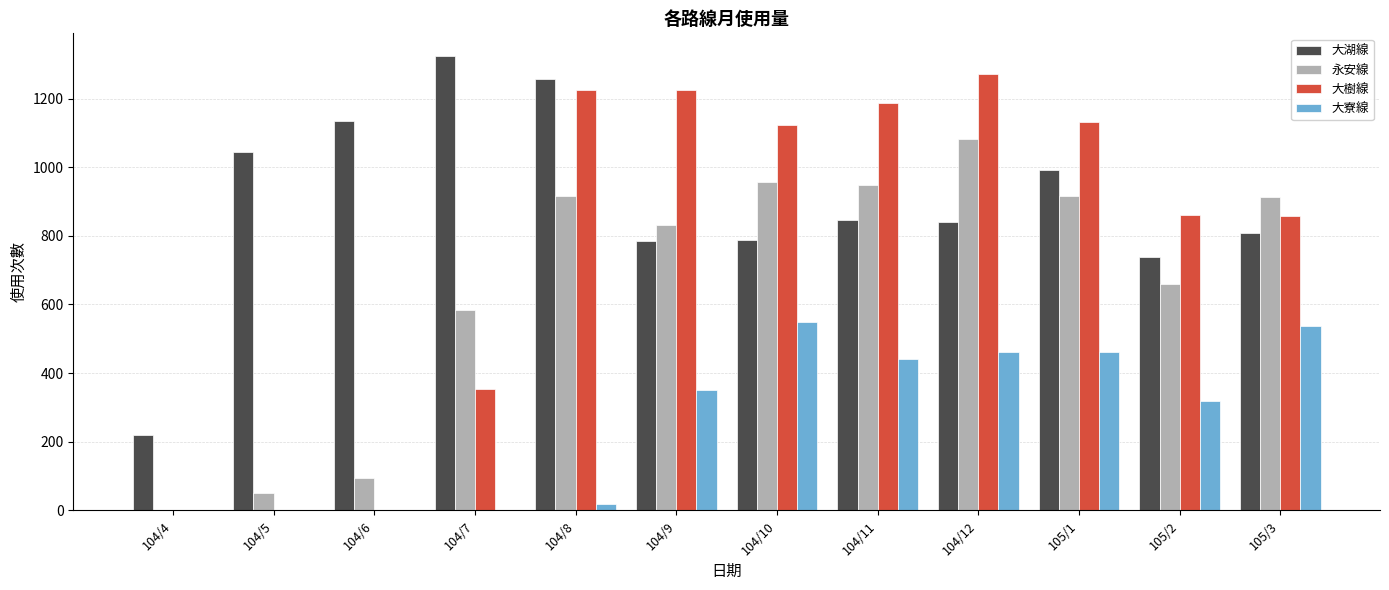

What is the highest value of the 大樹線 series?

1272